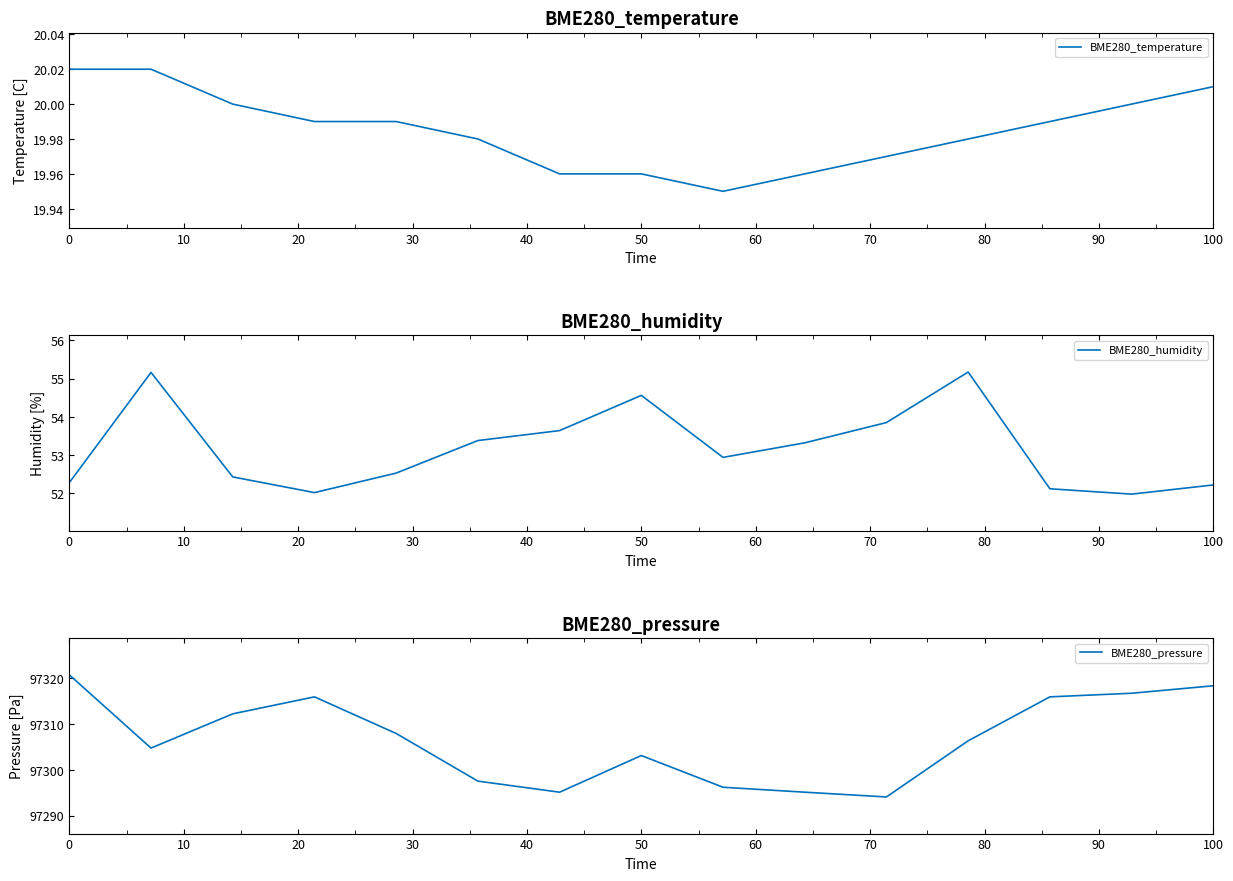

What is the highest value of the BME280_humidity series?

55.2